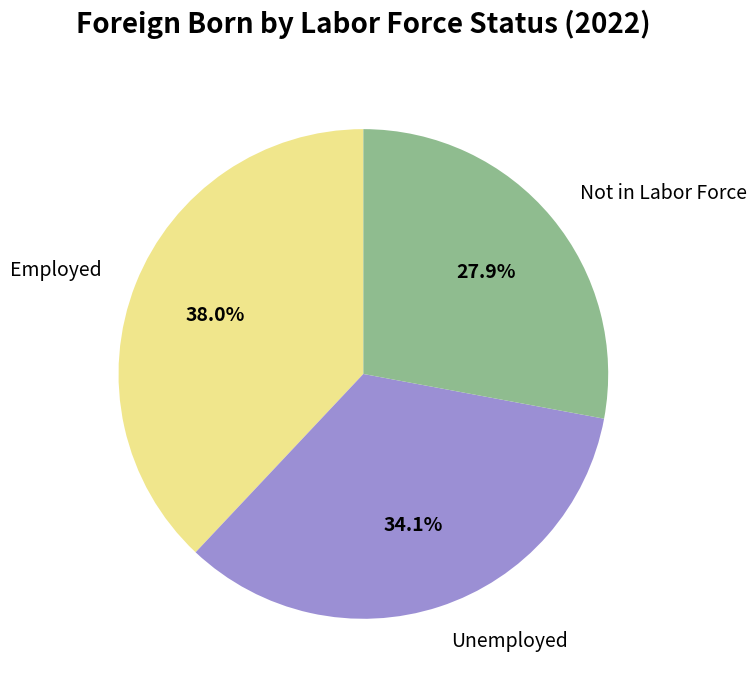

Is there any slice that represents more than half of the pie?

No